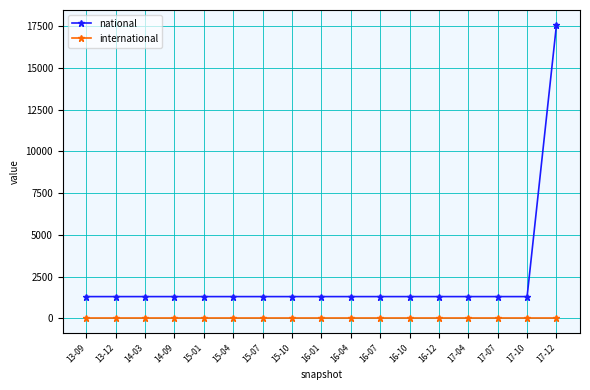

True or false: international and national intersect in this chart.

False